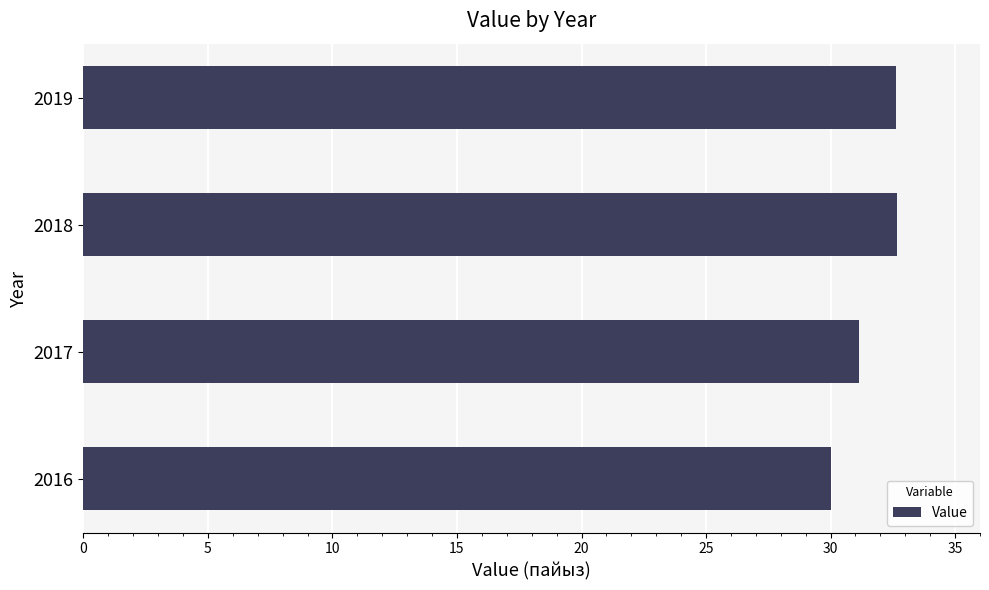

What is the average value?

31.6